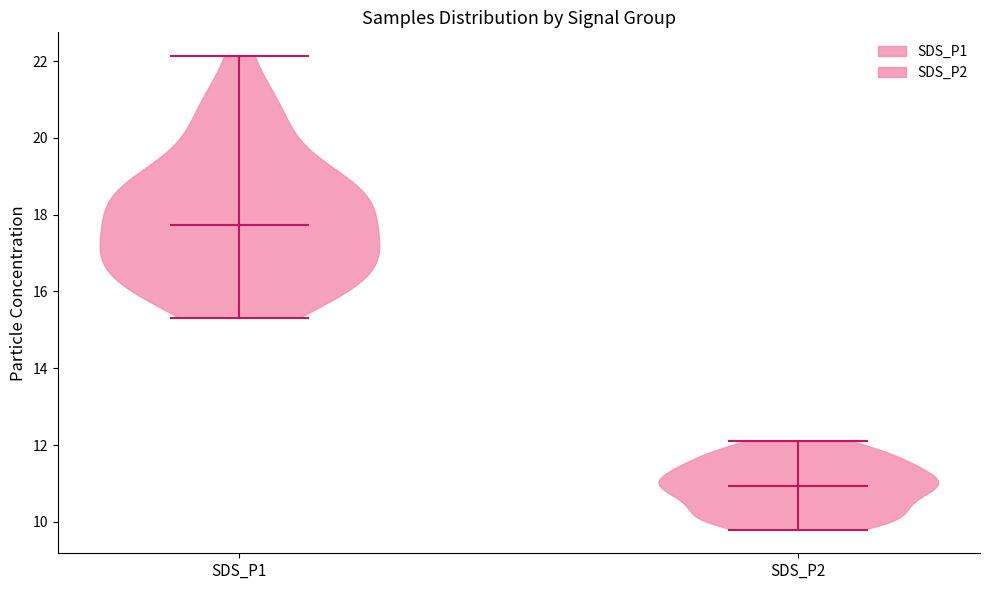

Reading left to right, read every violin against the y-axis: where its median line is, and the lowest and highest points it reaches. The values are not printed on the chart, so give them approximately, as read against the axis.

SDS_P1: median line 17.8, lowest point 15.4, highest point 22.2
SDS_P2: median line 11.0, lowest point 9.8, highest point 12.2